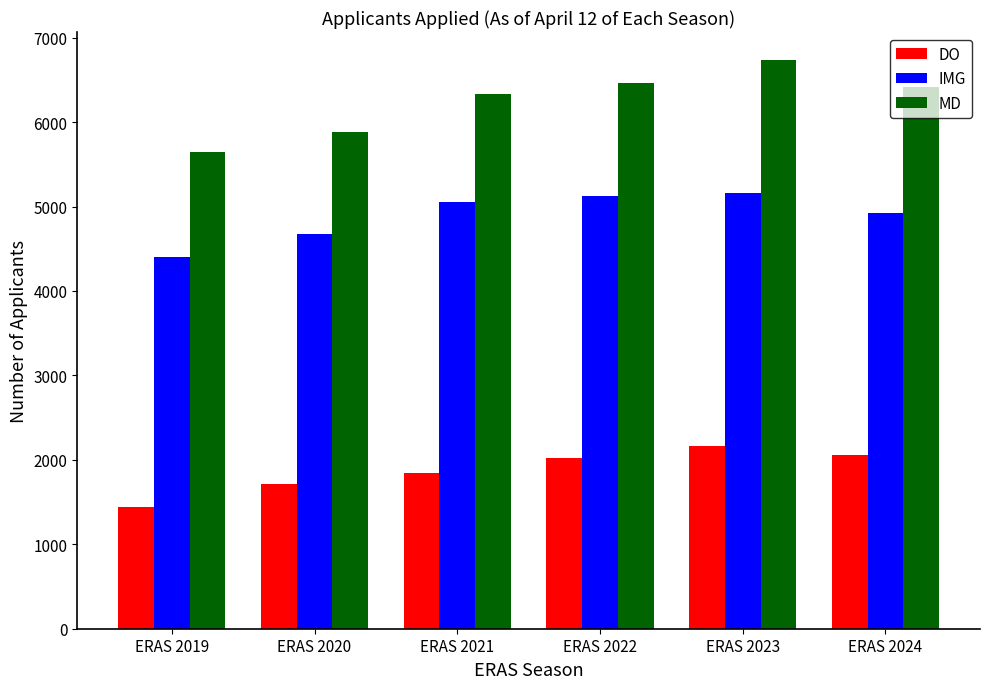

What is the value of the IMG bar at the 2nd from the left?

4675